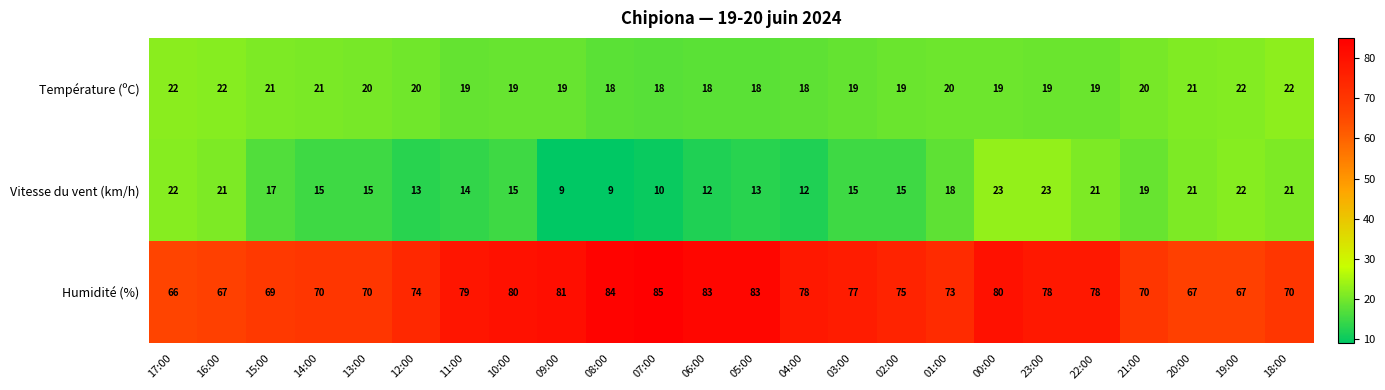

Which series has the largest total across all categories?

Humidité (%)